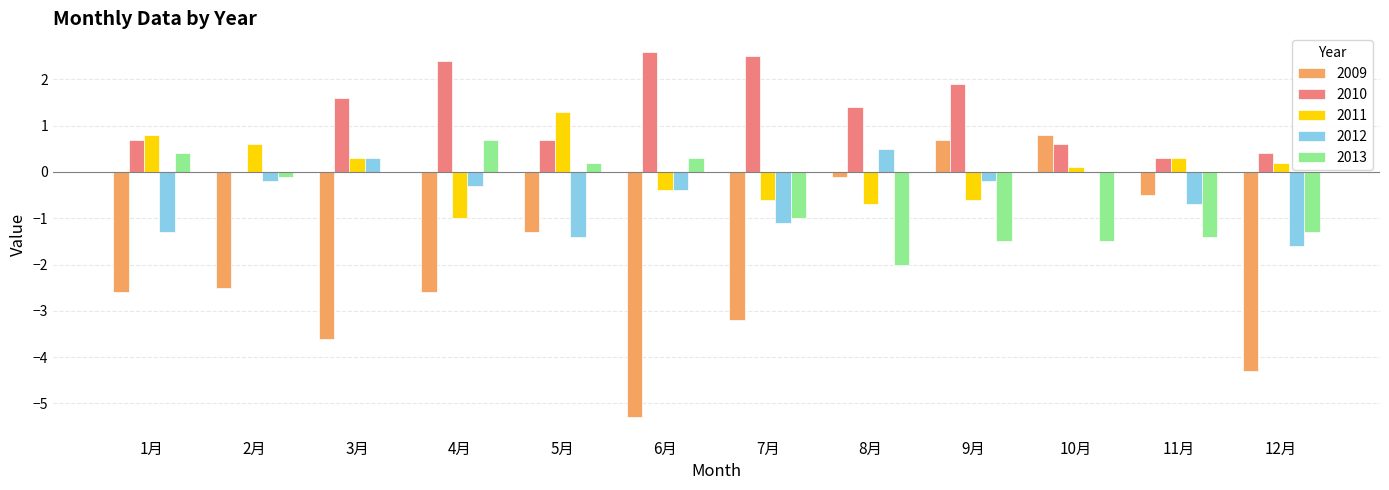

What is the maximum value for 2011?

1.3